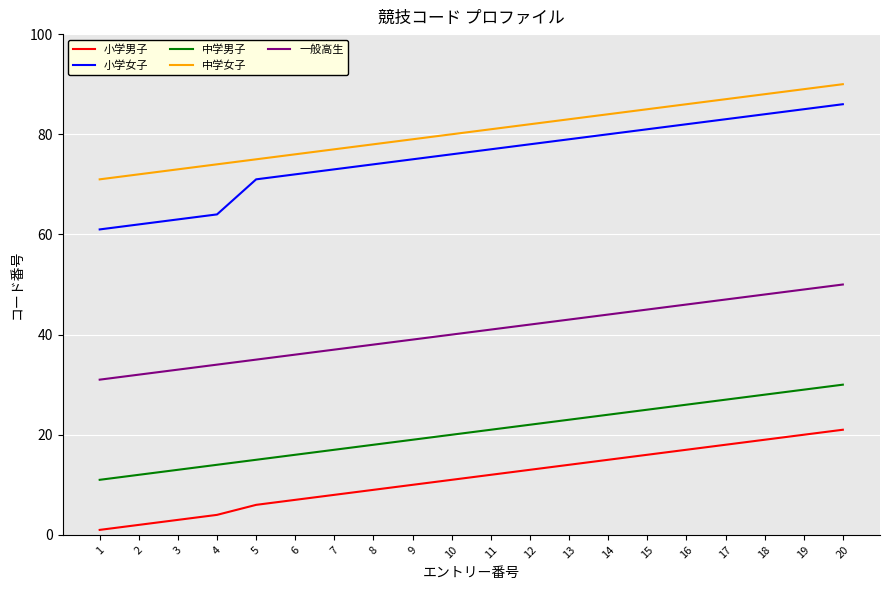

True or false: 小学女子 and 中学女子 cross at least once.

False